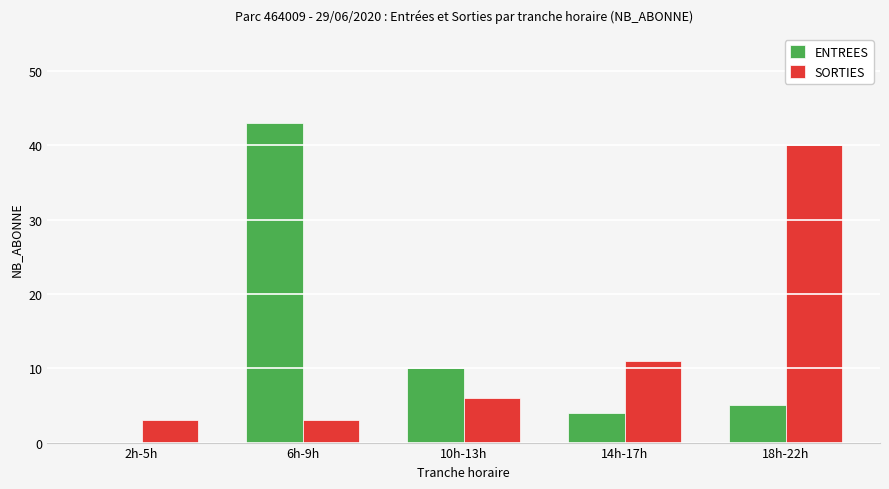

Is it true that ENTREES equals 43 at 6h-9h?

True